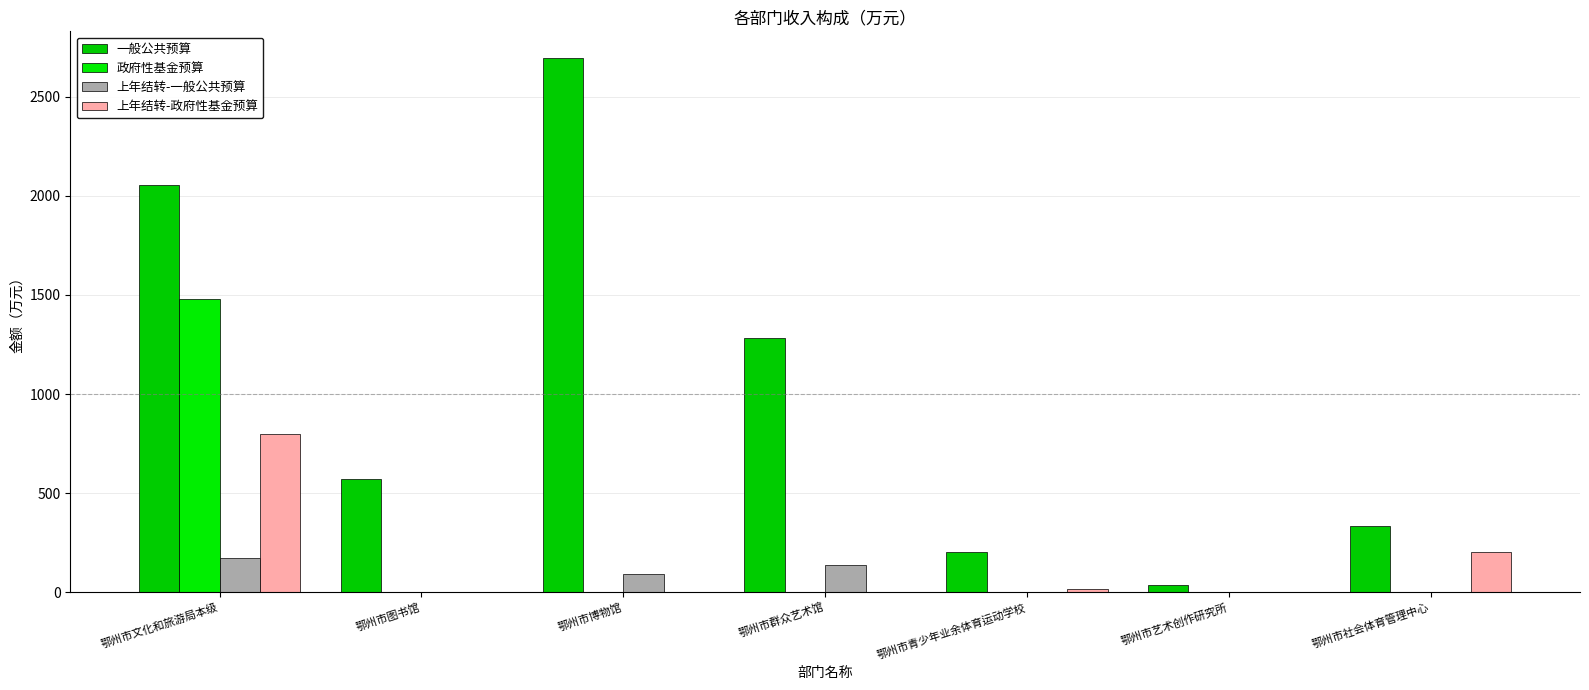

Which series changed the most between 鄂州市青少年业余体育运动学校 and 鄂州市社会体育管理中心?

上年结转-政府性基金预算